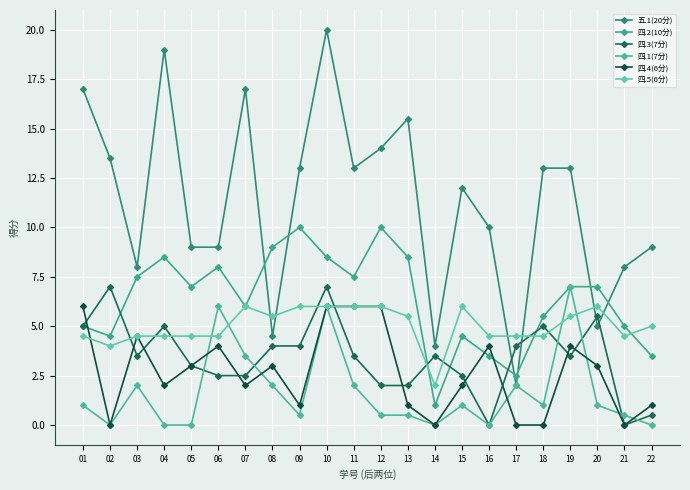

At 19, list the series in order from smallest to largest.

四.3(7分), 四.4(6分), 四.5(6分), 四.2(10分), 四.1(7分), 五.1(20分)